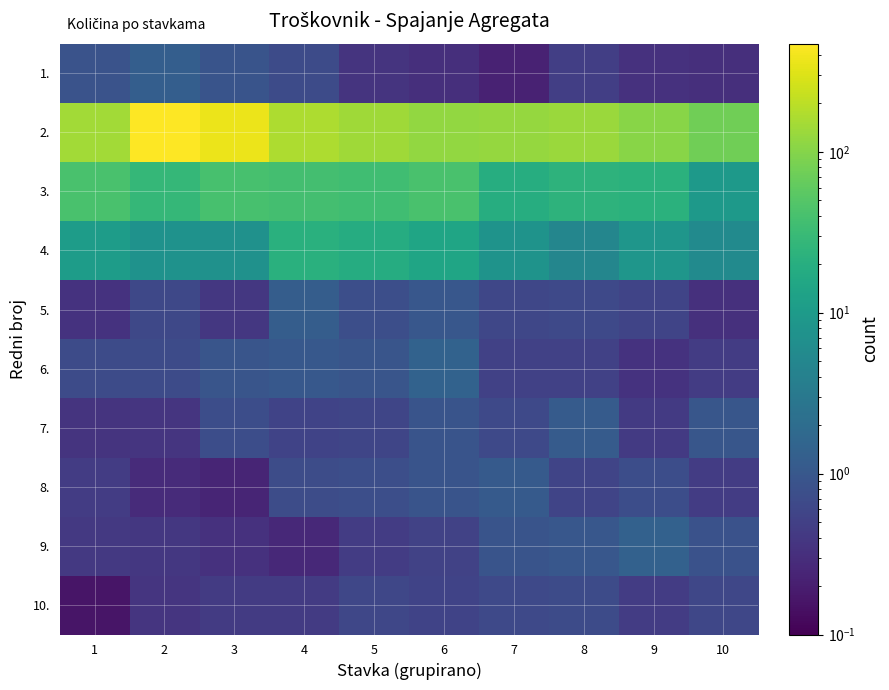

Count the number of categories in the chart.

10